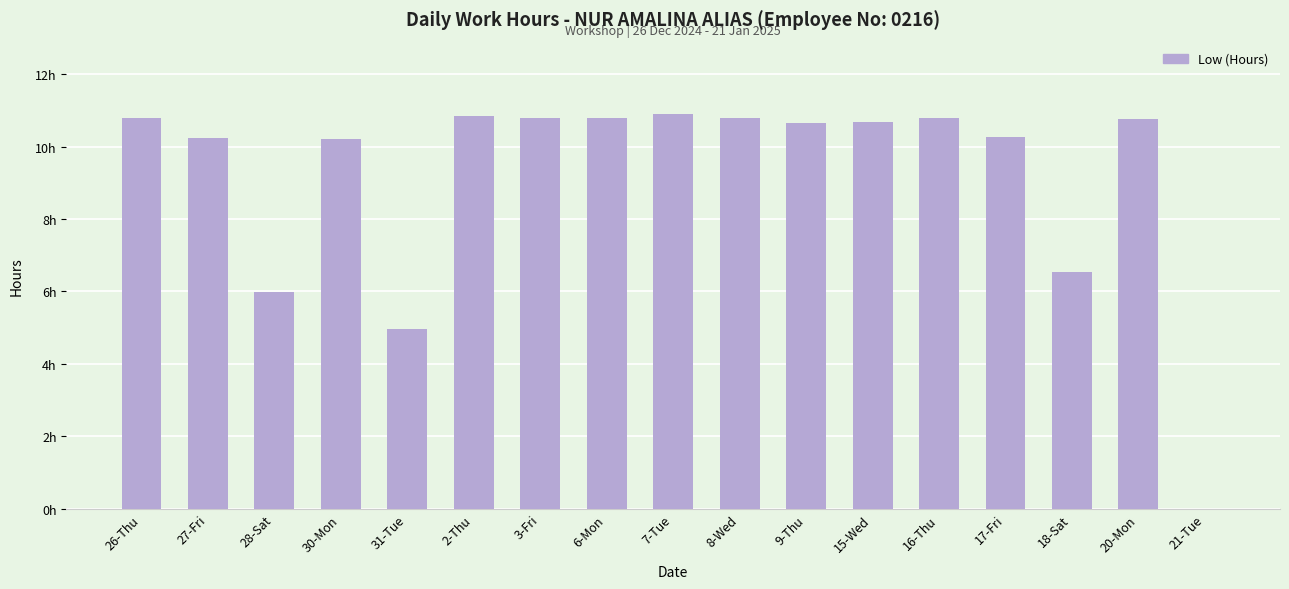

Reading left to right, extract all data points from this chart.

26-Thu=10.8	27-Fri=10.2	28-Sat=6.0	30-Mon=10.2	31-Tue=5.0	2-Thu=10.8	3-Fri=10.8	6-Mon=10.8	7-Tue=10.9	8-Wed=10.8	9-Thu=10.6	15-Wed=10.7	16-Thu=10.8	17-Fri=10.3	18-Sat=6.5	20-Mon=10.8	21-Tue=0.0